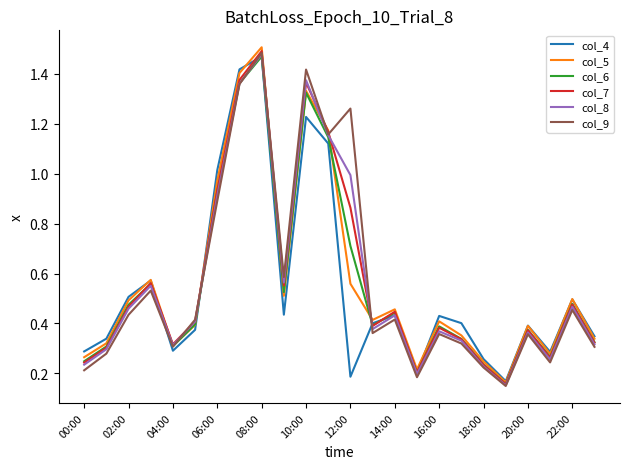

Which series has the largest total across all categories?

col_9